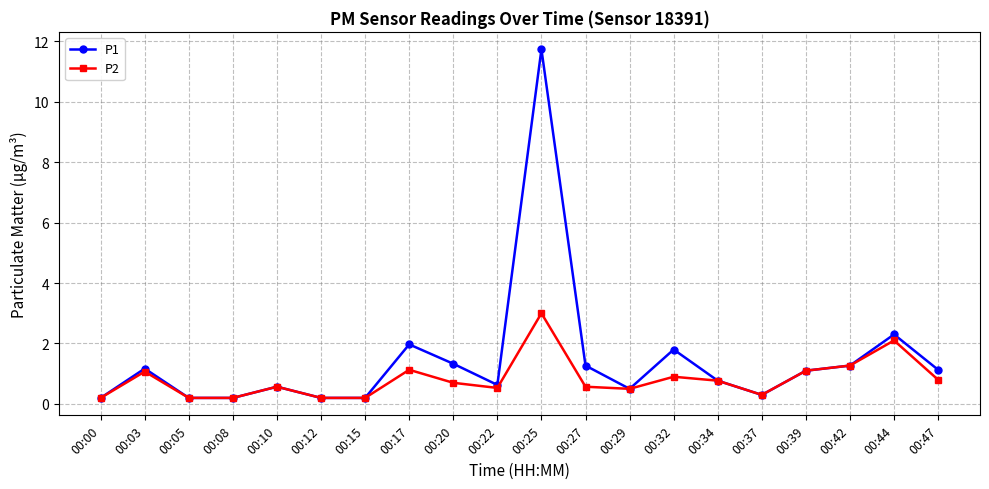

What is the sum of all P1 values?

28.8